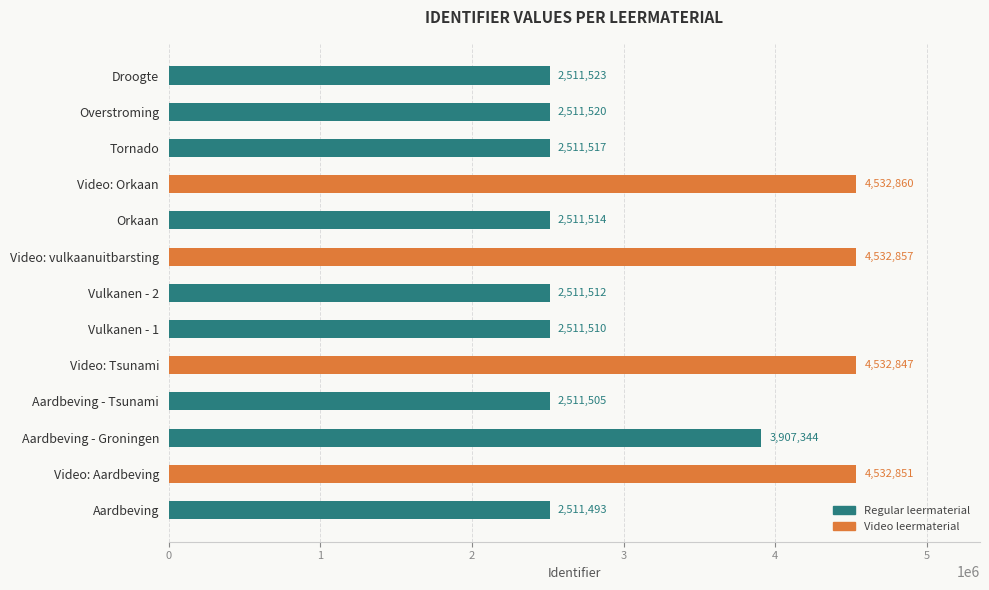

The chart shows a value of 2511510 at Vulkanen - 1. True or false?

True